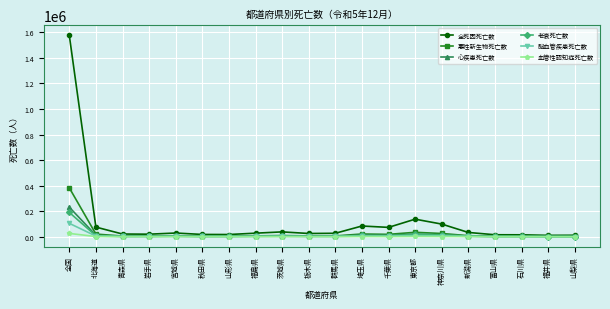

True or false: 老衰死亡数 has more than 2 interior local peaks.

True